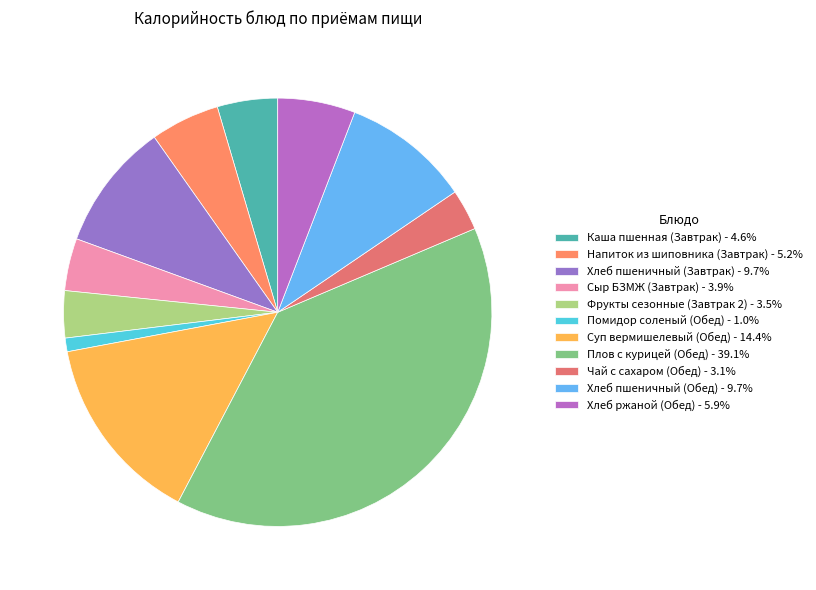

Rank the categories by value from highest to lowest.

Плов с курицей (Обед), Суп вермишелевый (Обед), Хлеб пшеничный (Завтрак), Хлеб пшеничный (Обед), Хлеб ржаной (Обед), Напиток из шиповника (Завтрак), Каша пшенная (Завтрак), Сыр БЗМЖ (Завтрак), Фрукты сезонные (Завтрак 2), Чай с сахаром (Обед), Помидор соленый (Обед)